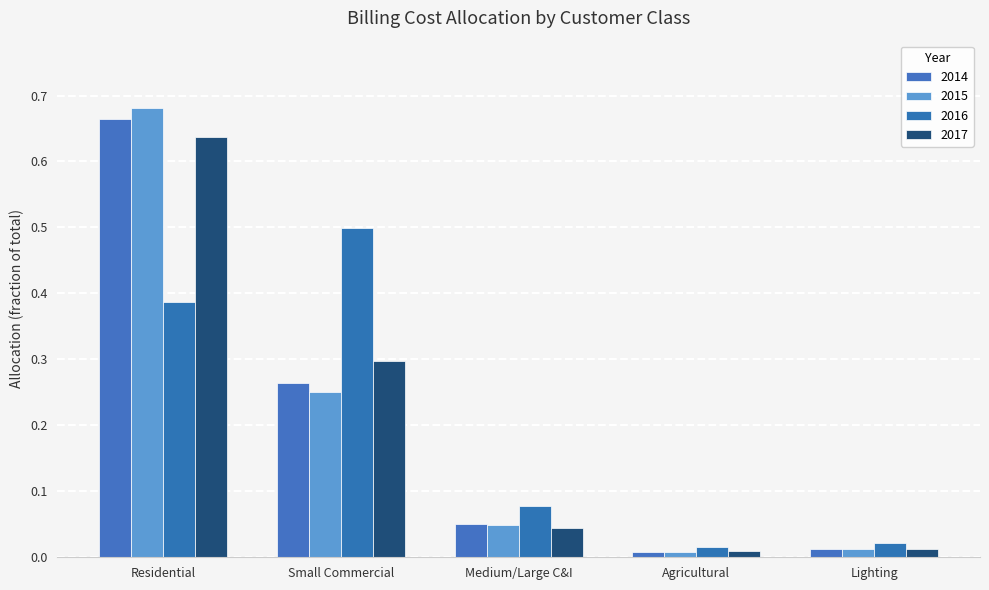

What is the label of the 4th bar from the left?

Agricultural